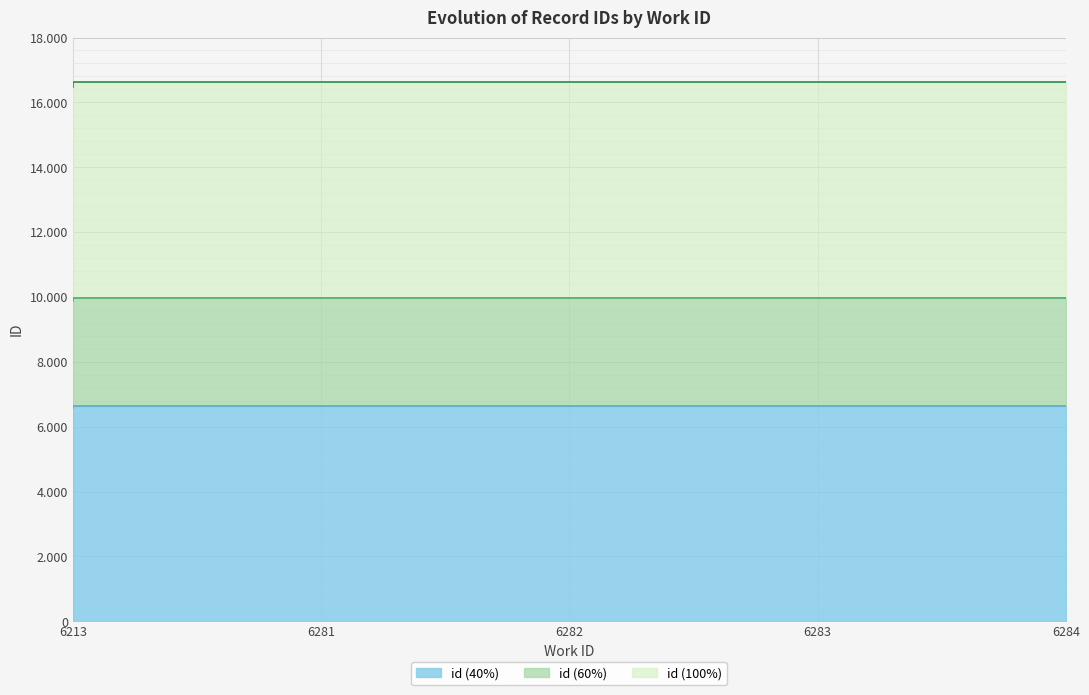

What is the sum of all values?

33182.4